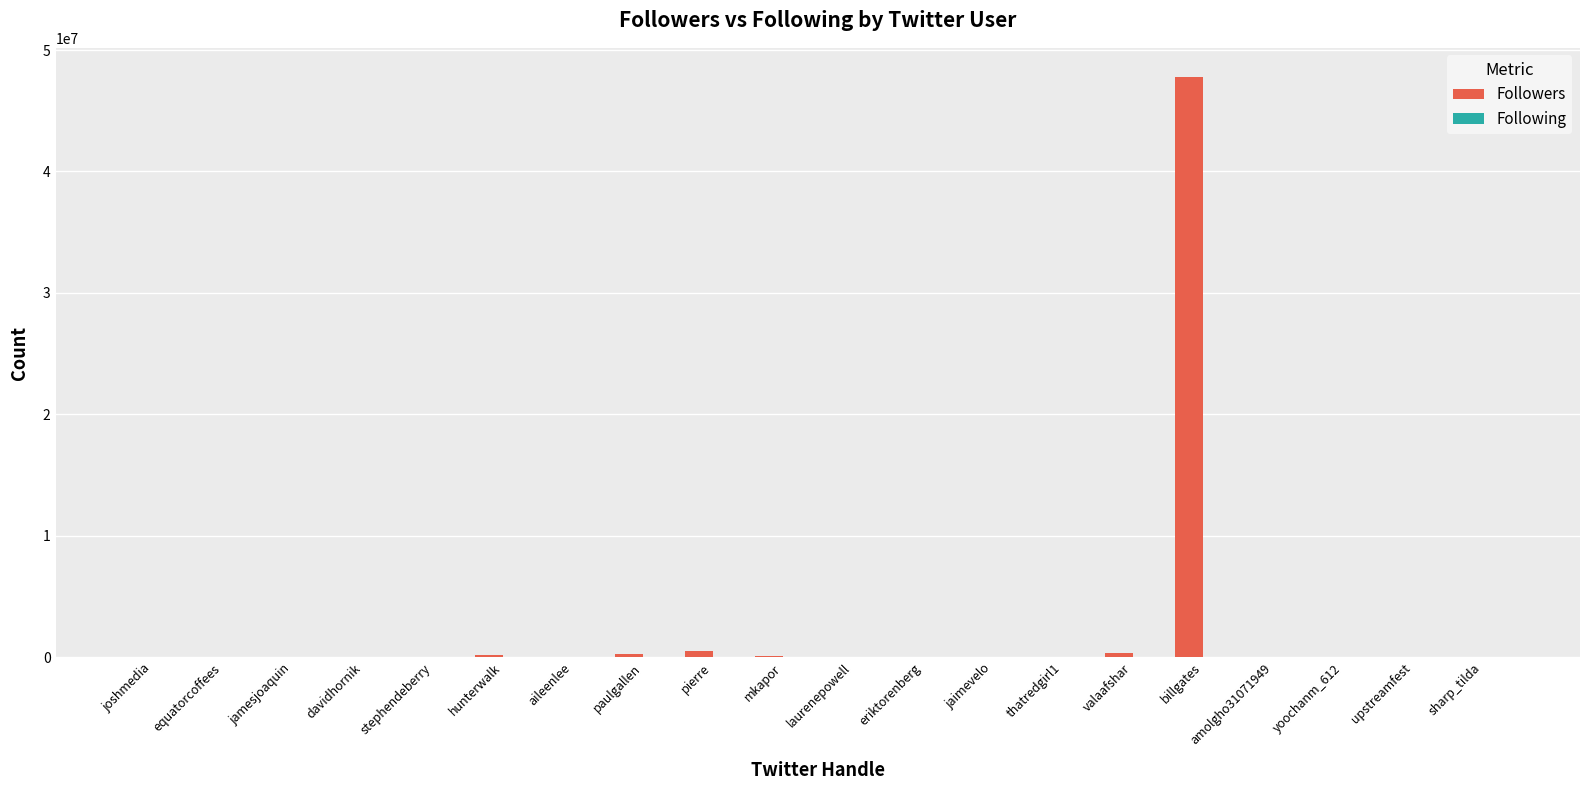

True or false: Followers has a value of 32987 at laurenepowell.

True